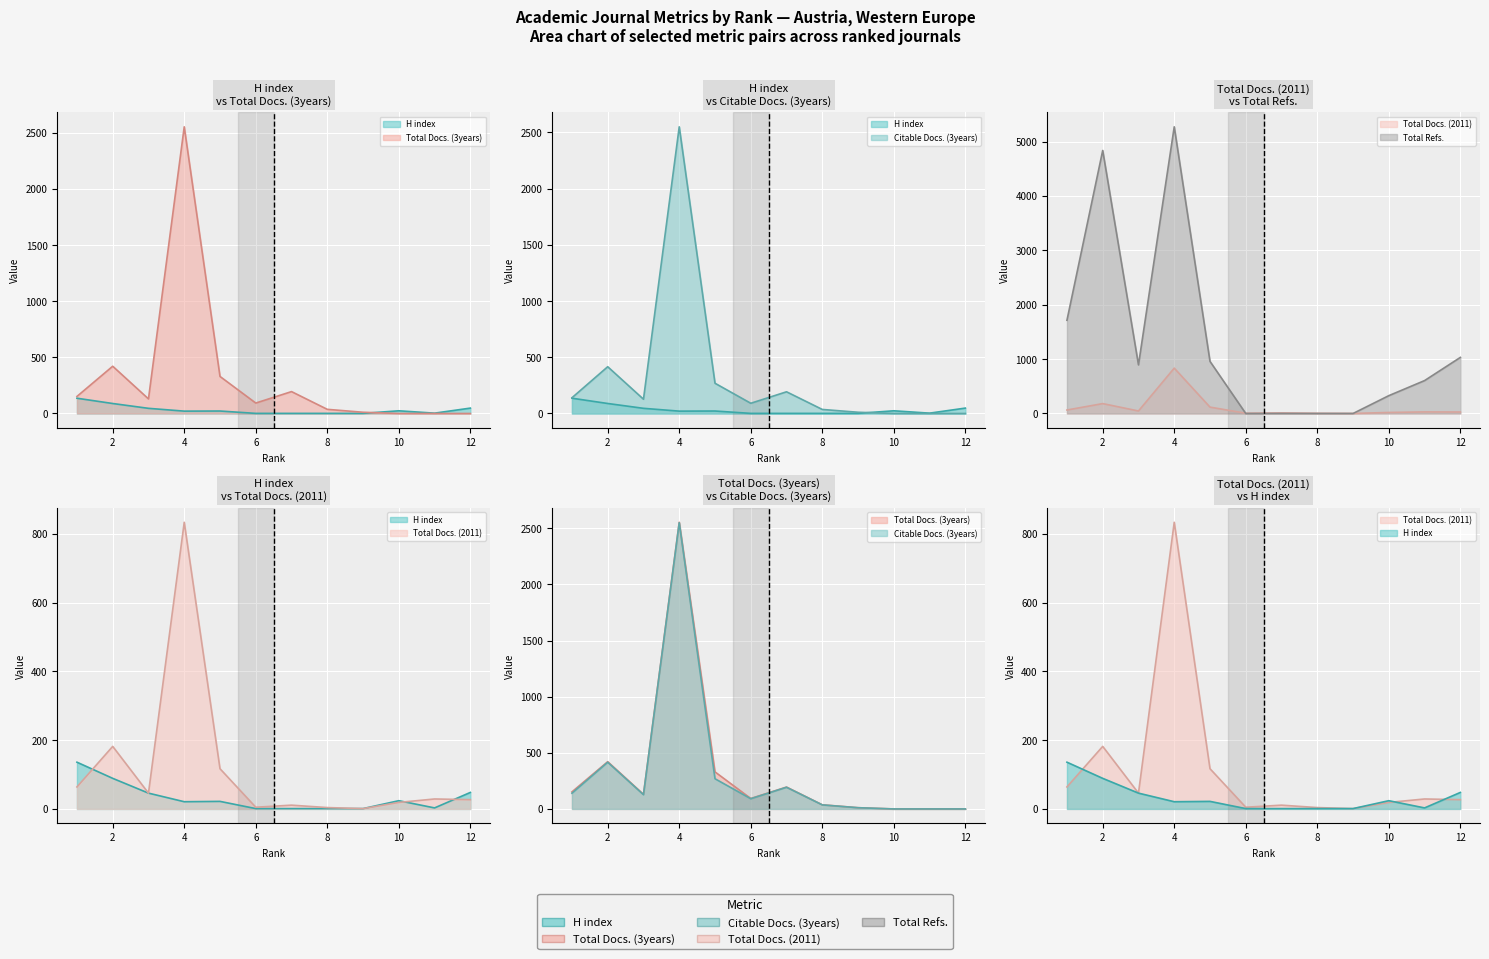

Reading right to left, list all the values displayed in this chart.

H index: 12=48	11=3	10=24	9=1	8=1	7=1	6=1	5=22	4=21	3=46	2=89	1=136
Total Docs. (3years): 12=0	11=0	10=0	9=11	8=37	7=195	6=93	5=330	4=2554	3=130	2=421	1=152
Citable Docs. (3years): 12=0	11=0	10=0	9=11	8=36	7=193	6=91	5=269	4=2550	3=127	2=416	1=140
Total Docs. (2011): 12=27	11=29	10=19	9=1	8=4	7=11	6=5	5=117	4=834	3=46	2=182	1=64
Total Refs.: 12=1031	11=605	10=328	9=0	8=0	7=0	6=0	5=958	4=5271	3=894	2=4836	1=1714